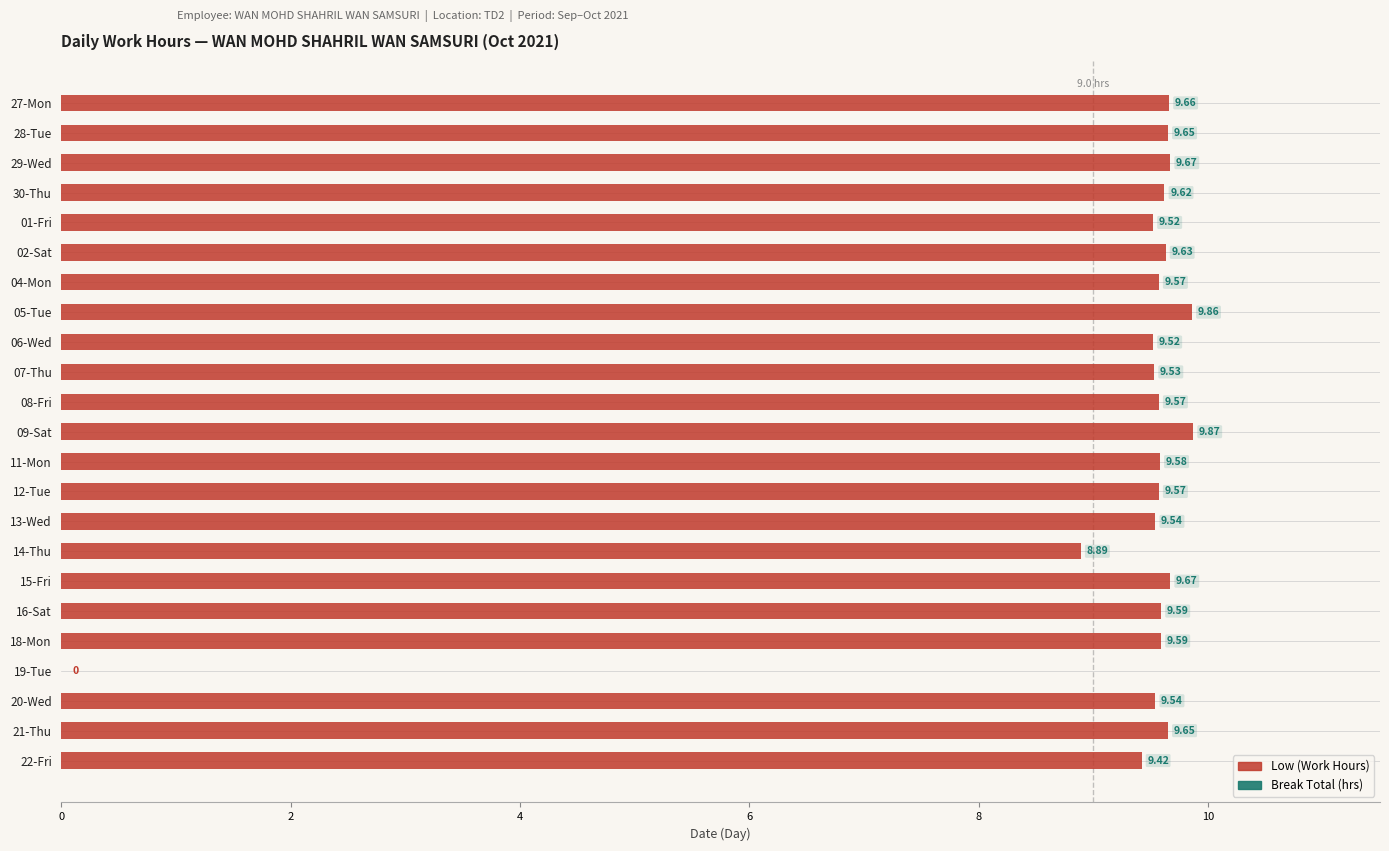

What is the sum of the values at 18-Mon and 22-Fri?

19.0